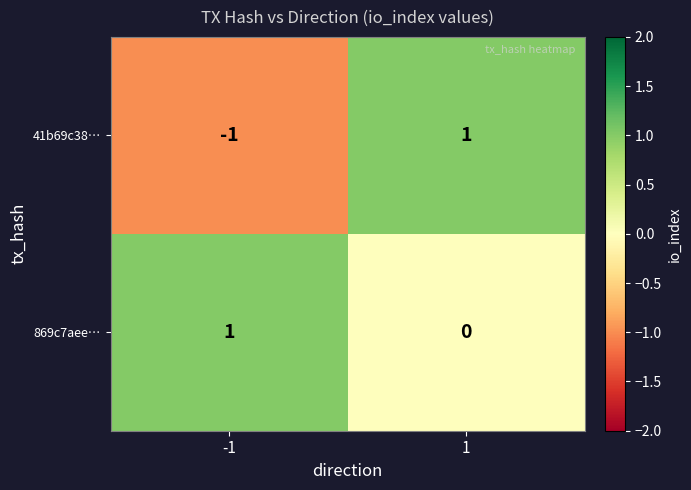

At -1, list the series in order from smallest to largest.

41b69c38…, 869c7aee…